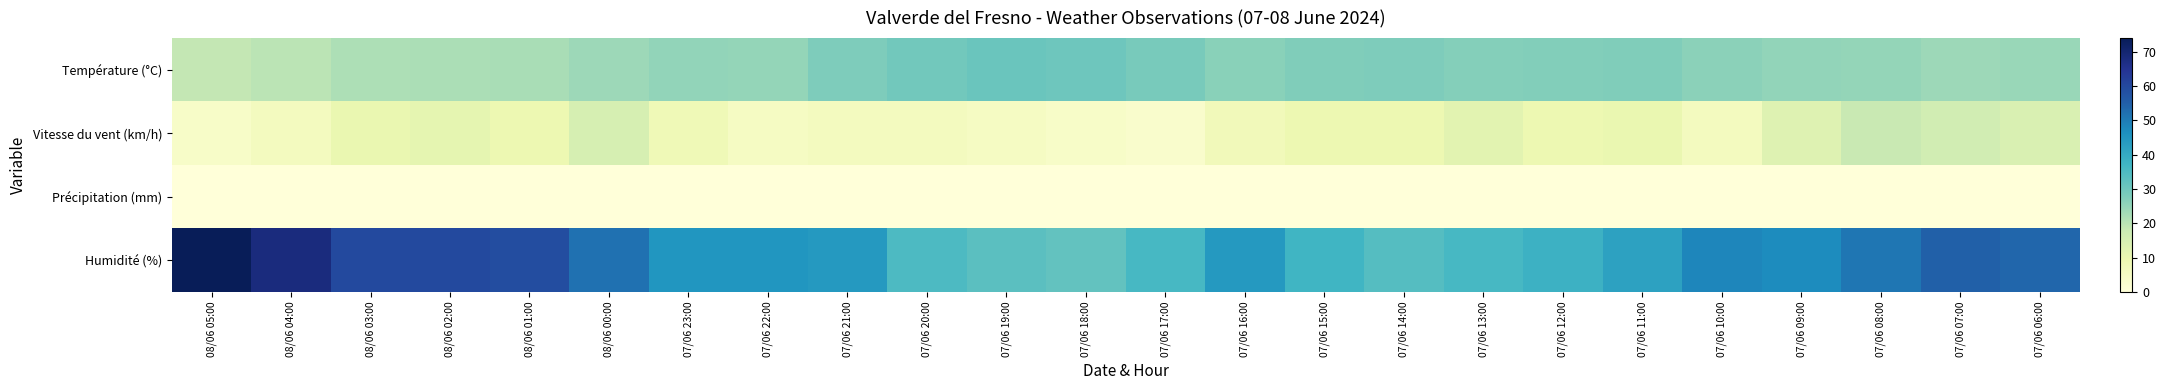

Which series has the largest total across all categories?

Humidité (%)